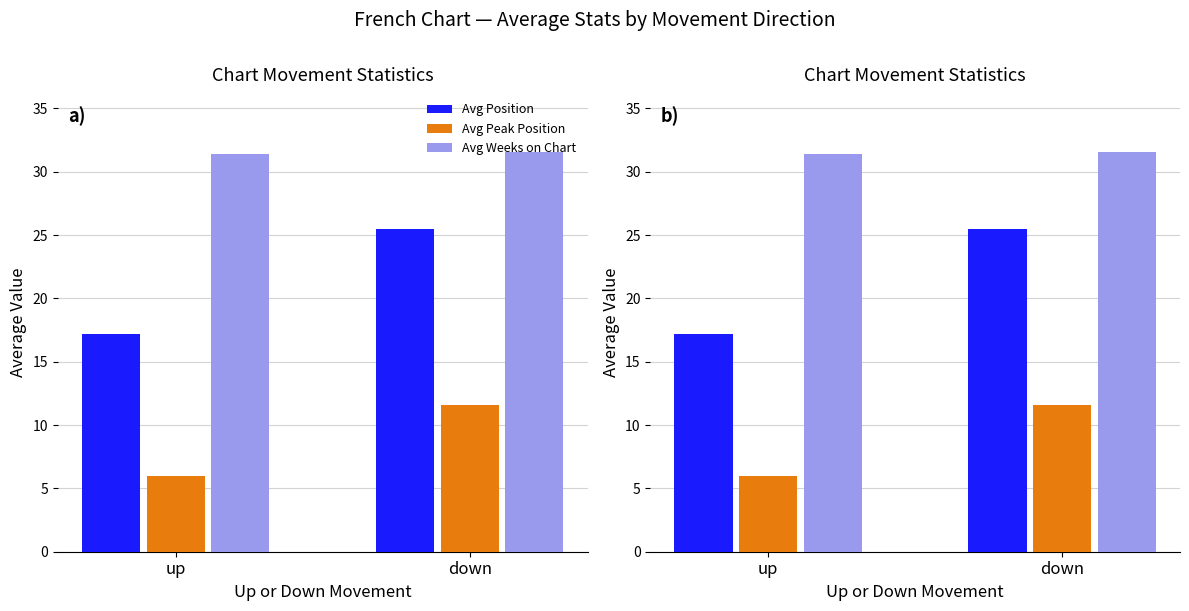

How many bars are there in total?

6